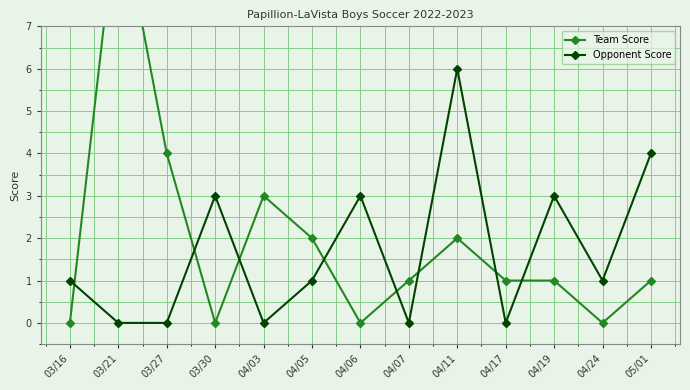

What is the label of the 10th point from the right?

03/30